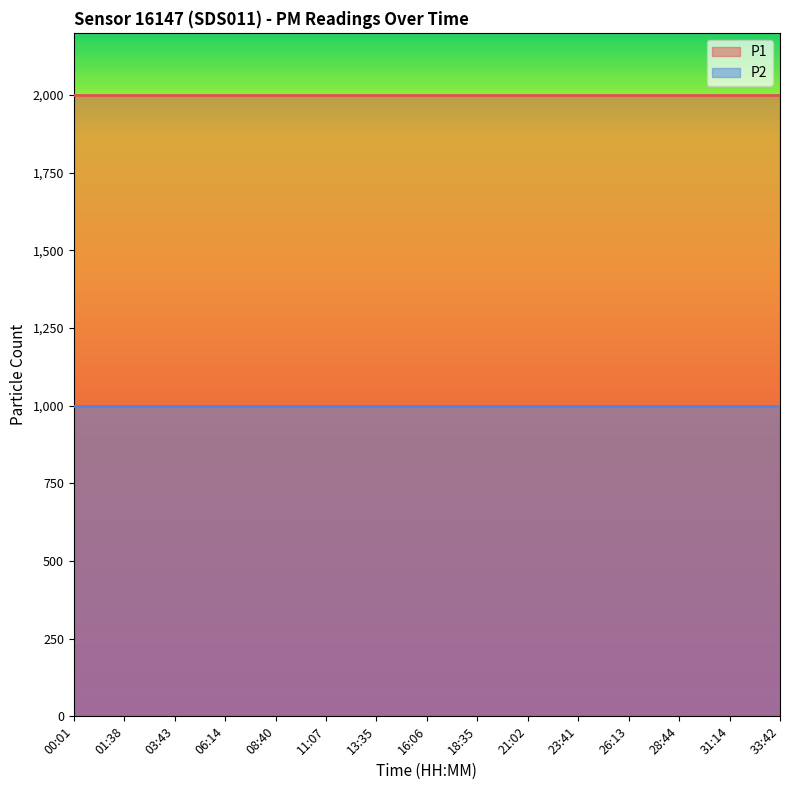

List the series in order of their overall mean, highest first.

P1, P2